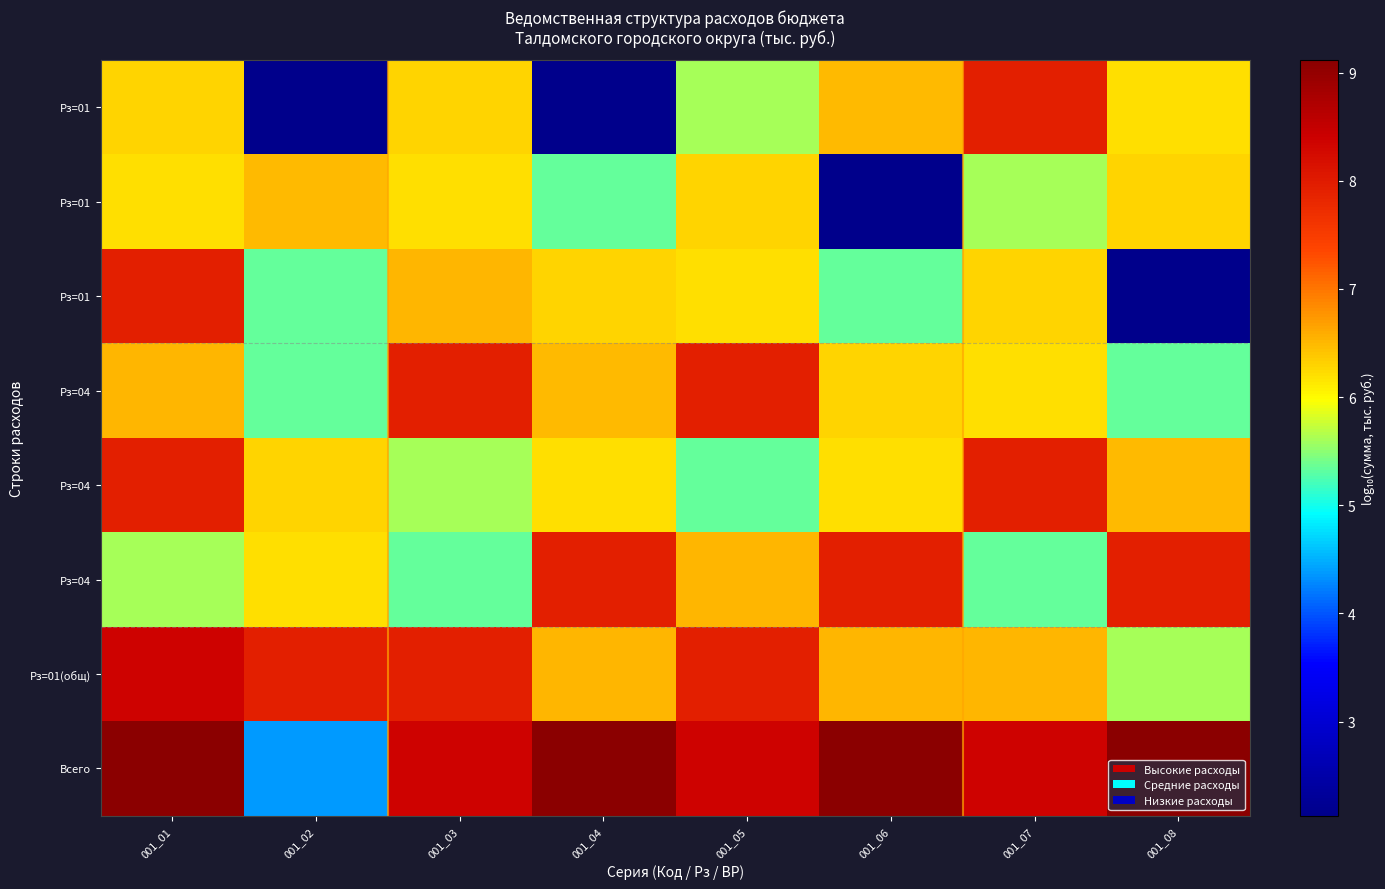

At which category is the sum across all series the highest?

001_01